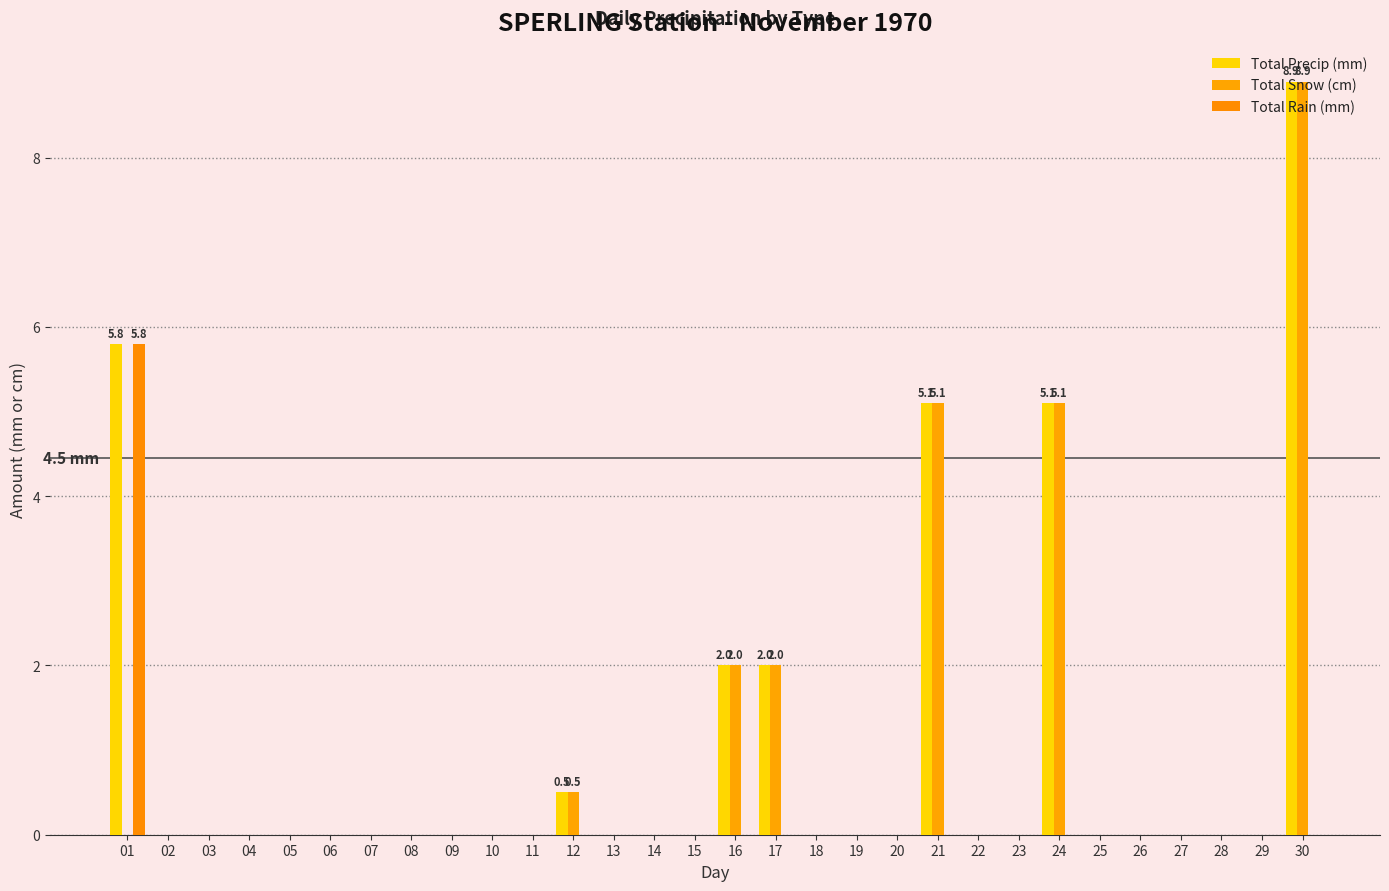

What is the average value of the Total Rain (mm) series?

0.2